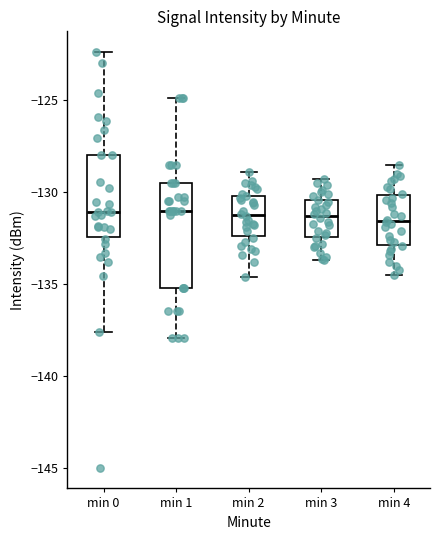

Comparing the boxes themselves (not the whiskers), which one is the tallest?

min 1